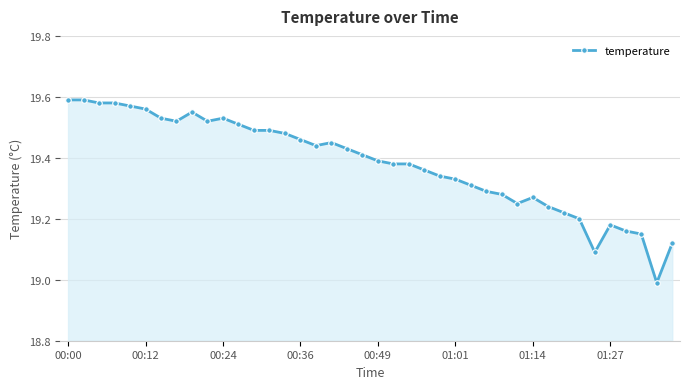

What is the sum of all values?

775.2